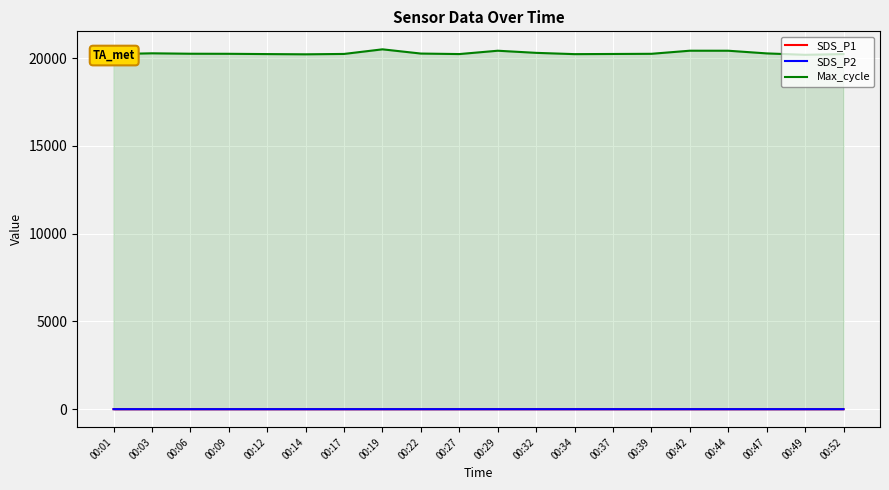

What are all the series names shown in the legend?

SDS_P1, SDS_P2, Max_cycle